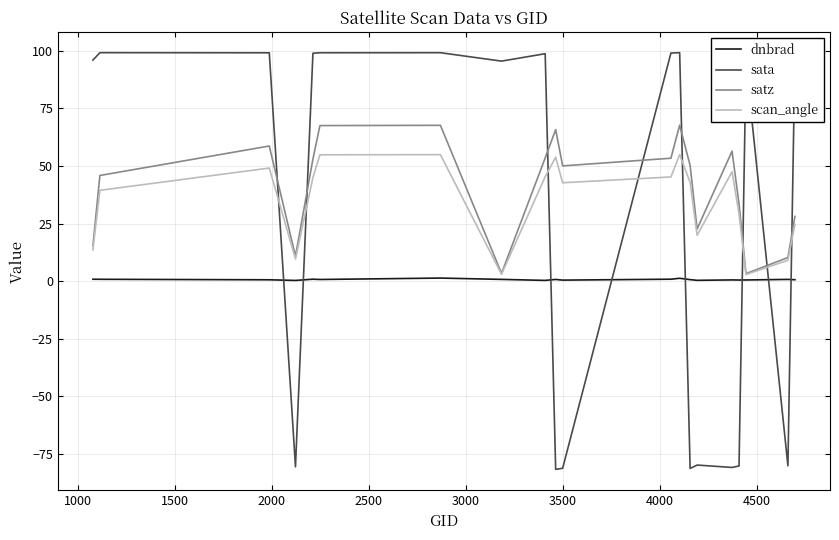

How many categories are shown in the chart?

20